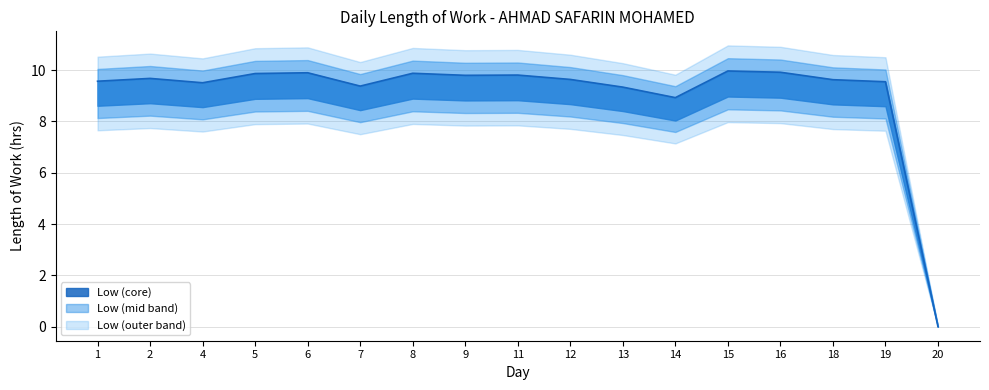

How many positive values are there?

16